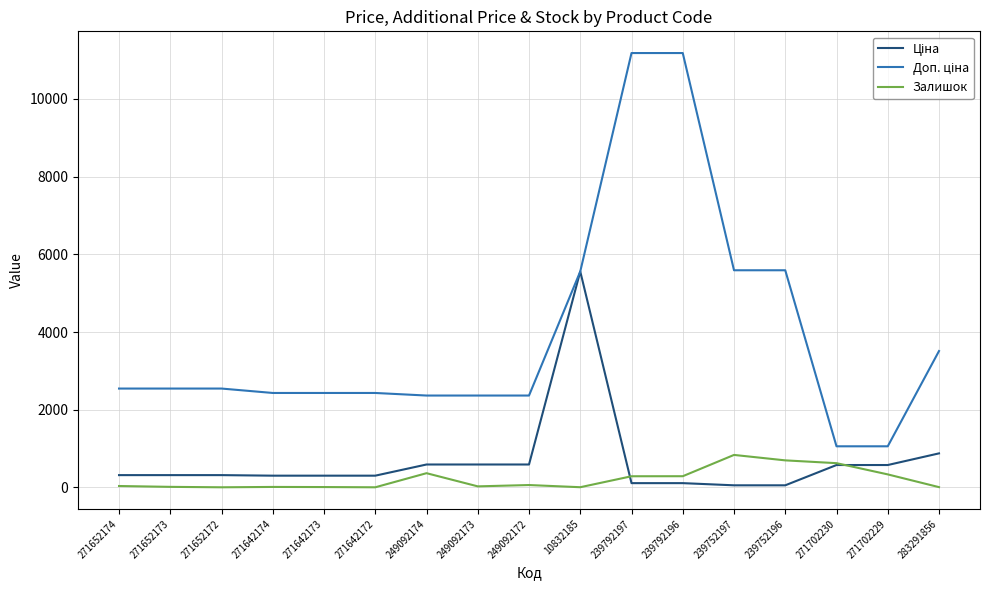

True or false: Залишок has a value of 29.0 at 249092173.

True